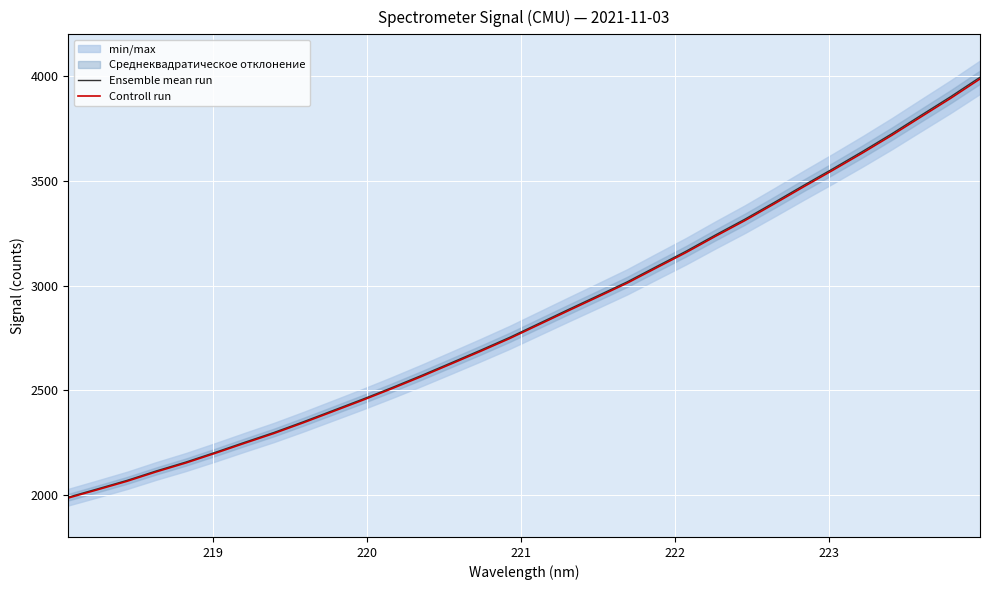

How many categories are shown in the chart?

32